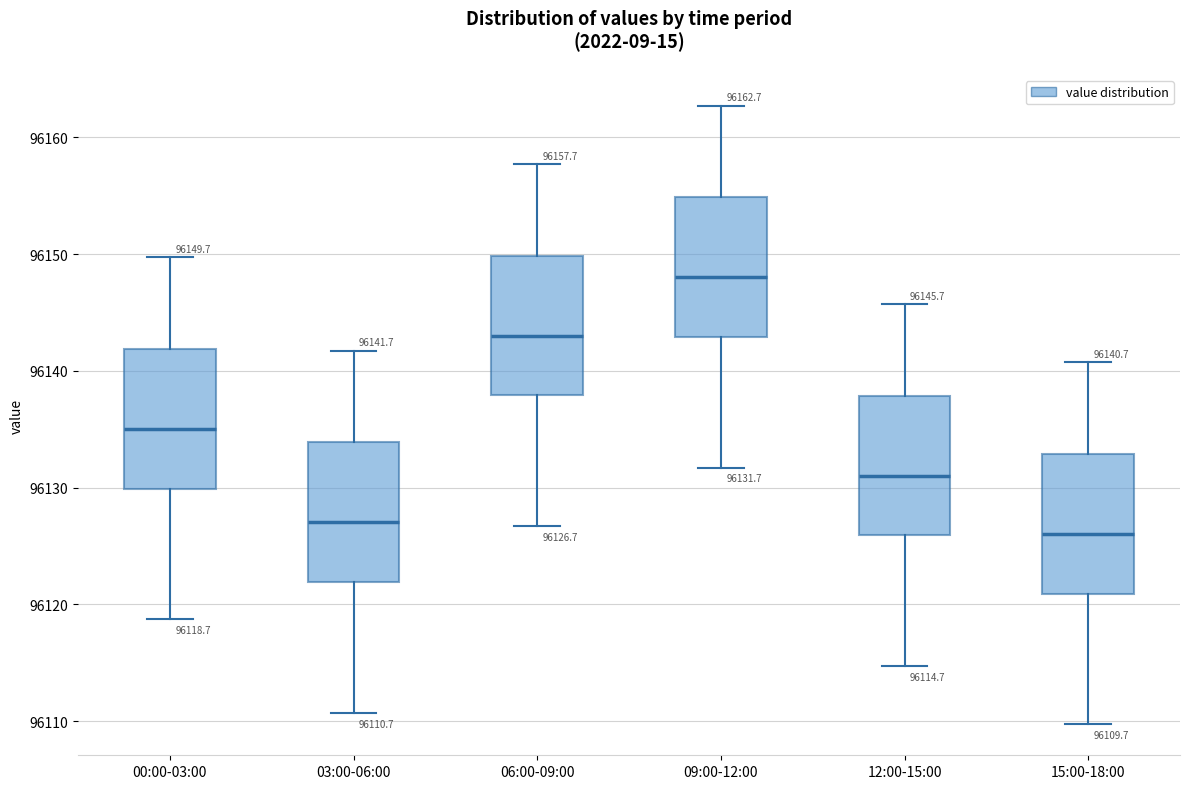

Which box's median line is the lowest?

15:00-18:00